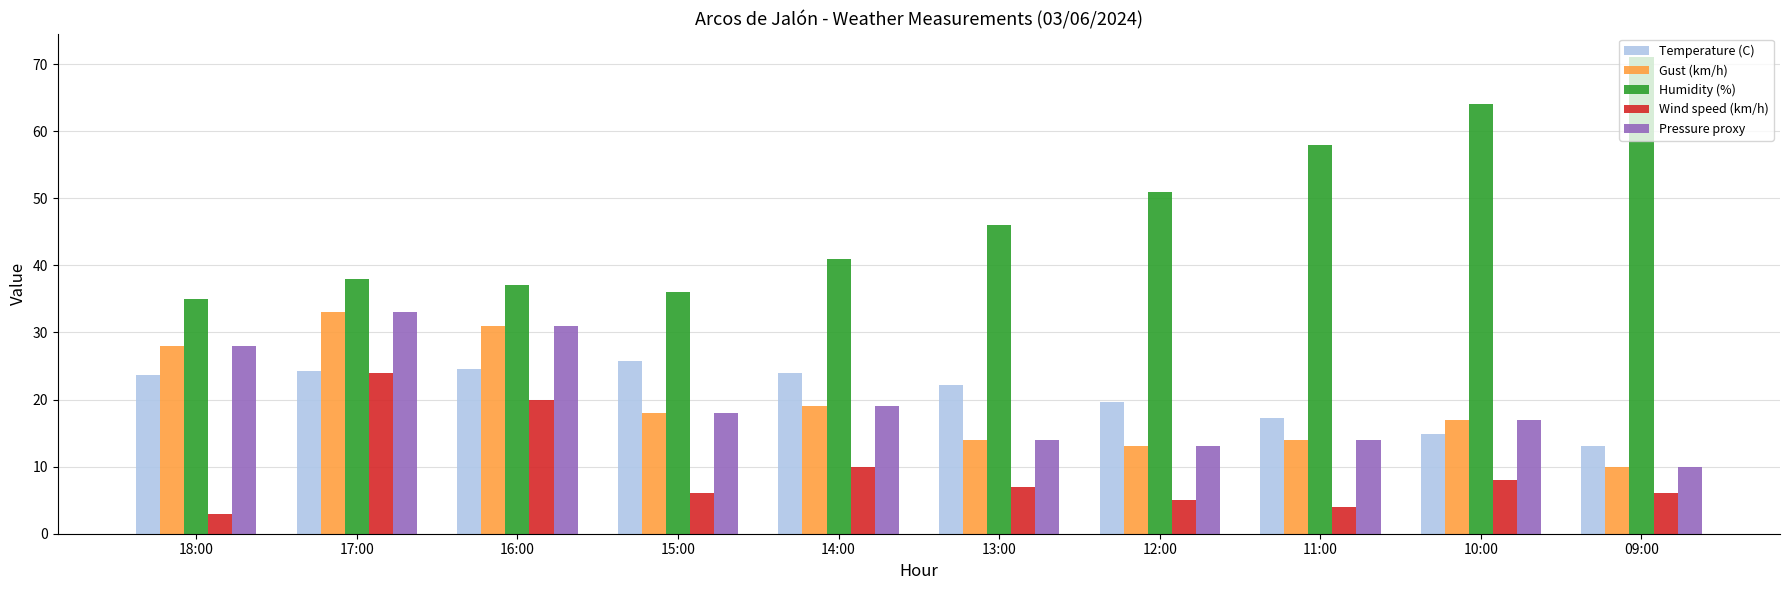

The value of Pressure proxy at 12:00 is 22.0. True or false?

False